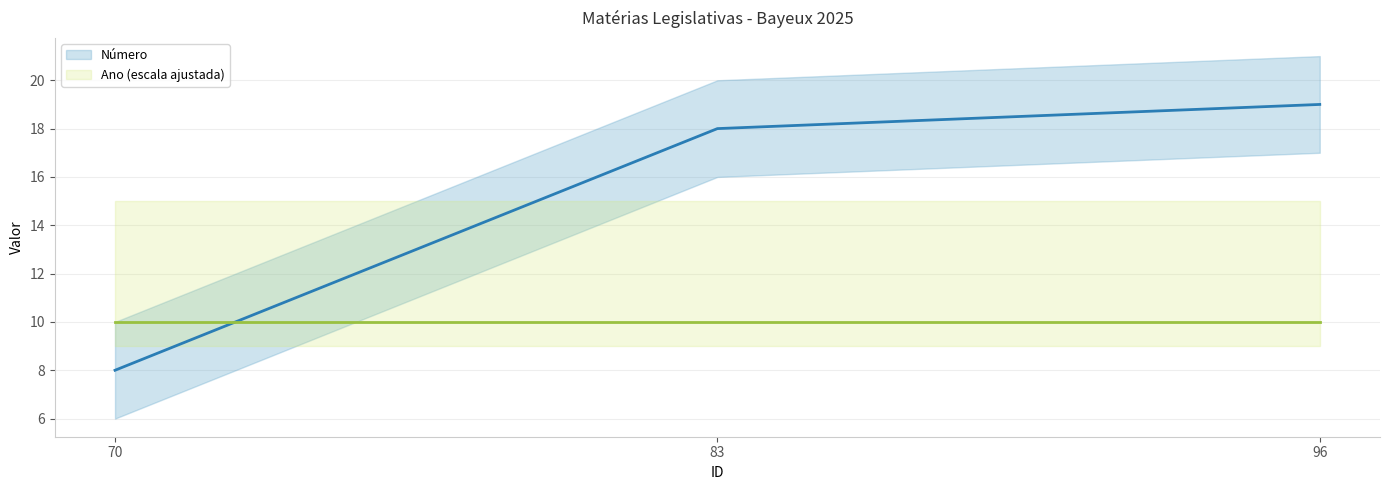

List the series in order of their peak value, highest first.

Número, Ano (escala ajustada)